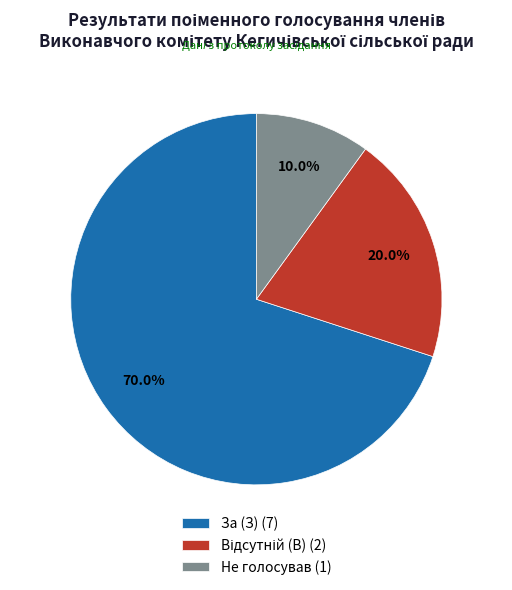

Is there a majority slice in this chart?

Yes